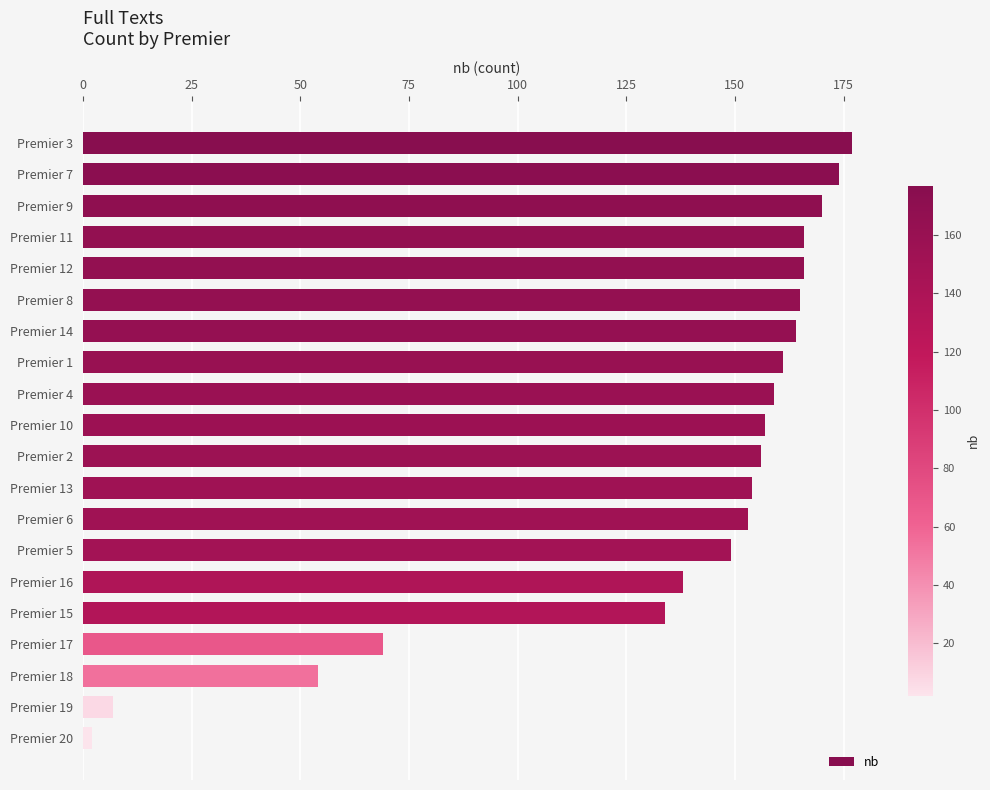

What is the average value?

134